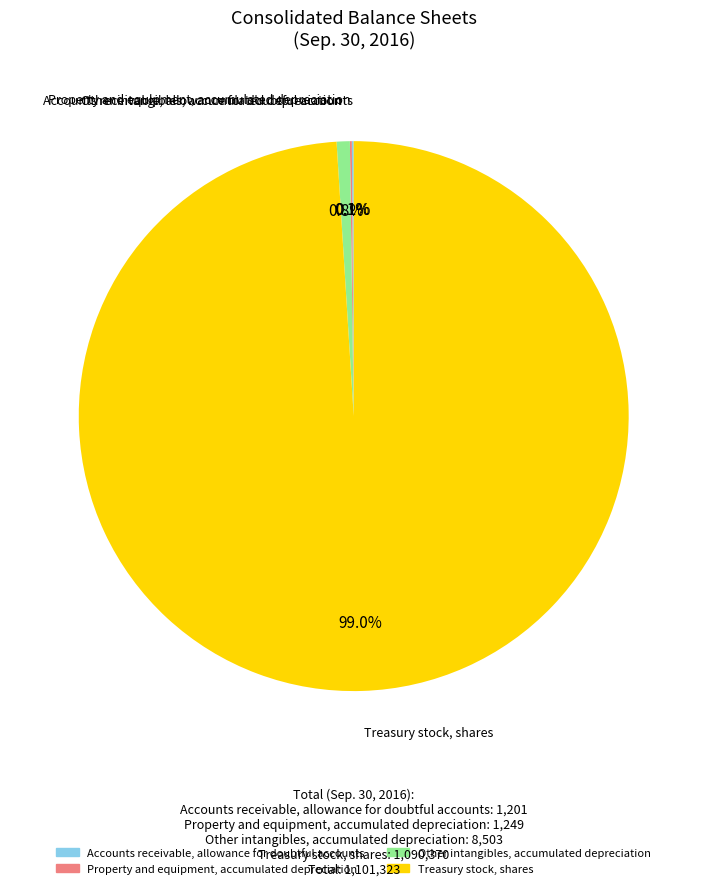

Is there any slice that represents more than half of the pie?

Yes